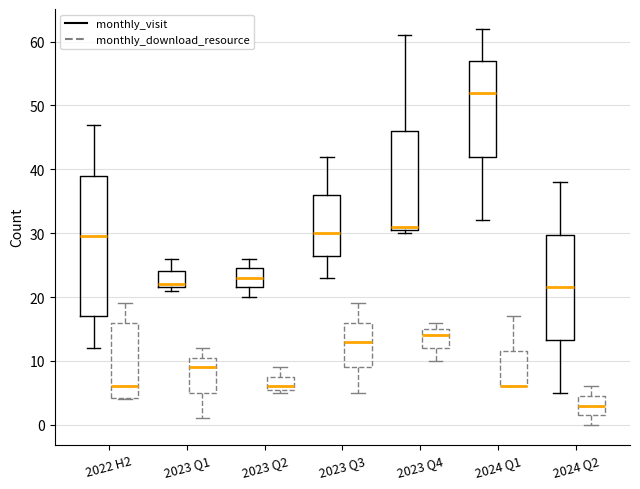

Which box is the tallest, from its lower edge to its upper edge?

2022 H2 (monthly_visit)